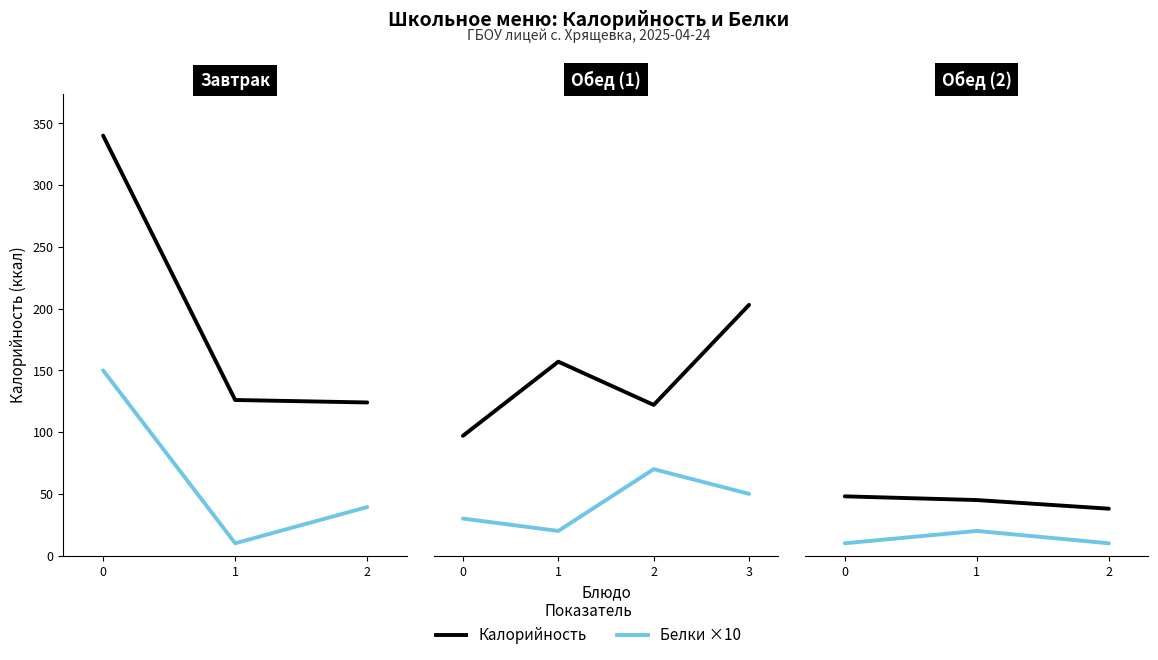

How many data points in Белки ×10 are above 10?

1